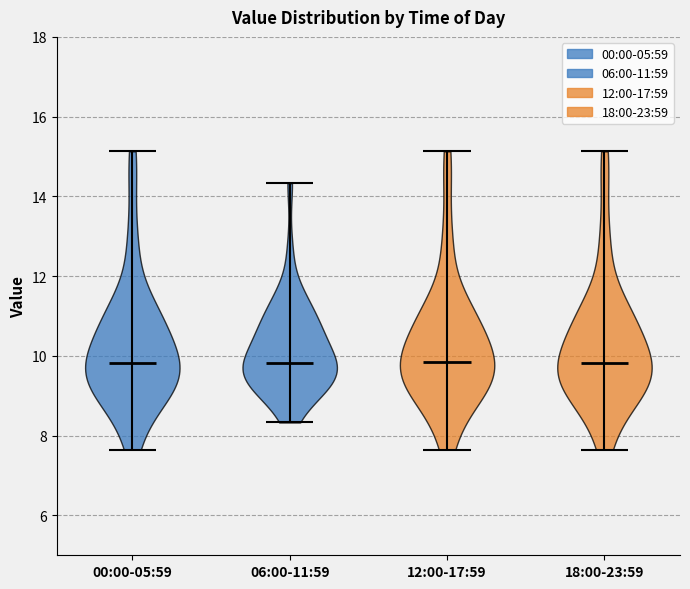

What is the lowest point the violin for 06:00-11:59 reaches on the y-axis? The values are not printed on the chart, so give them approximately, as read against the axis.

8.4